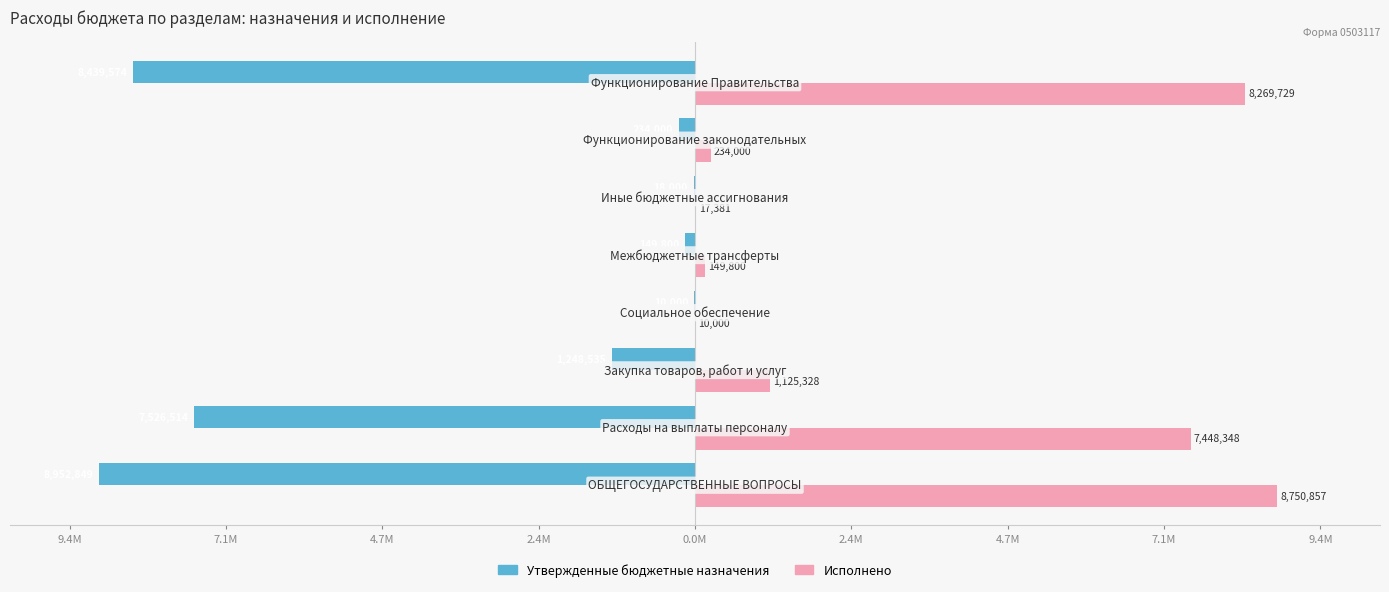

Which series has the largest range (max minus min)?

Утвержденные бюджетные назначения